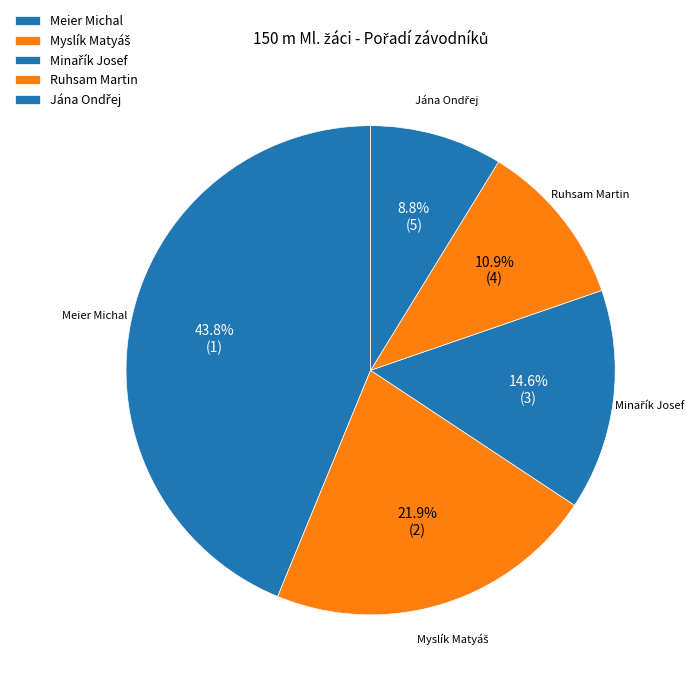

Count the number of slices in the pie.

5